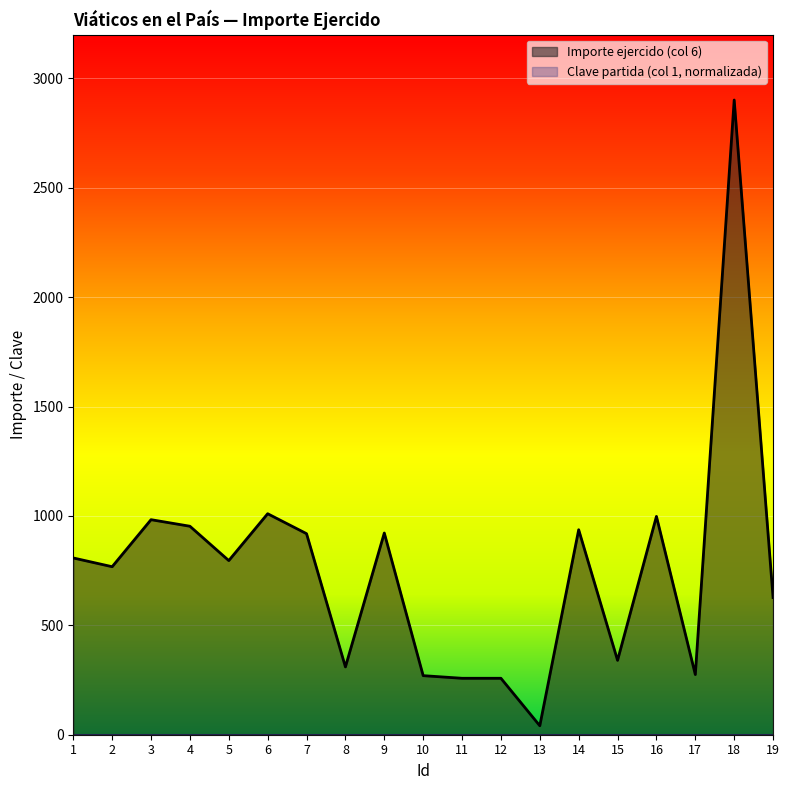

How many values exceed 796?

9